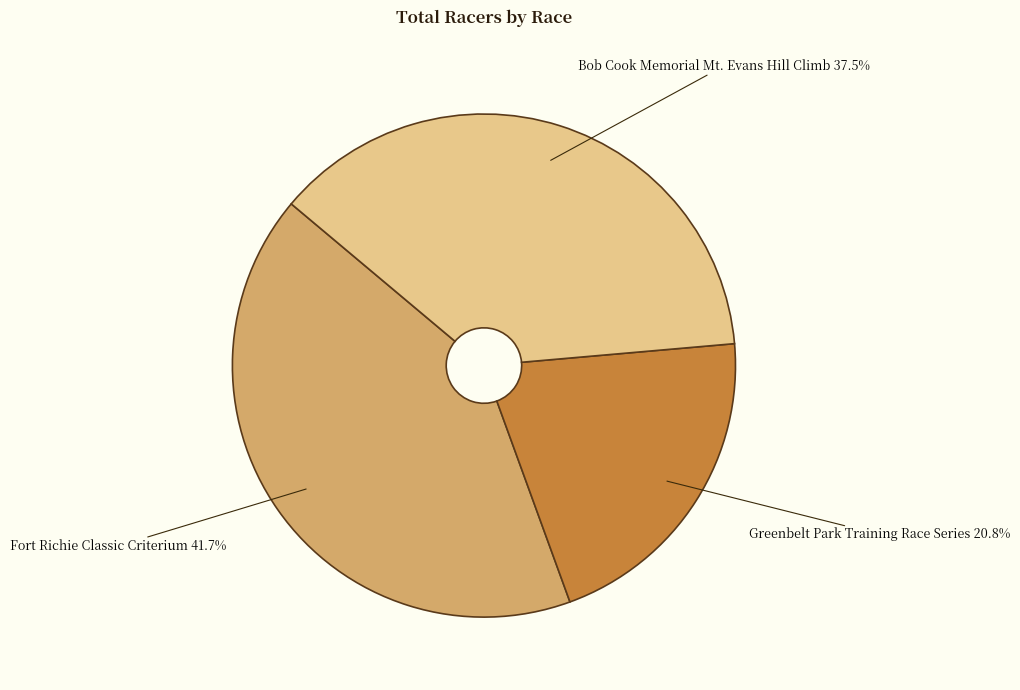

How many slices are in this pie chart?

3